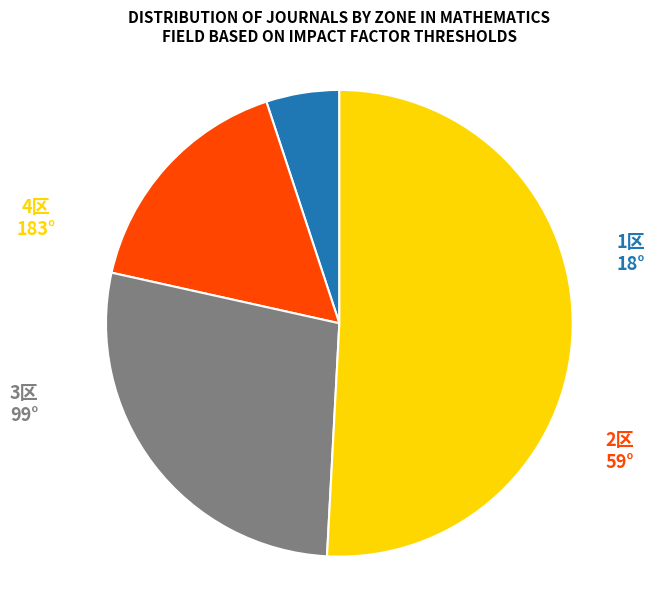

Is there any slice that represents more than half of the pie?

Yes